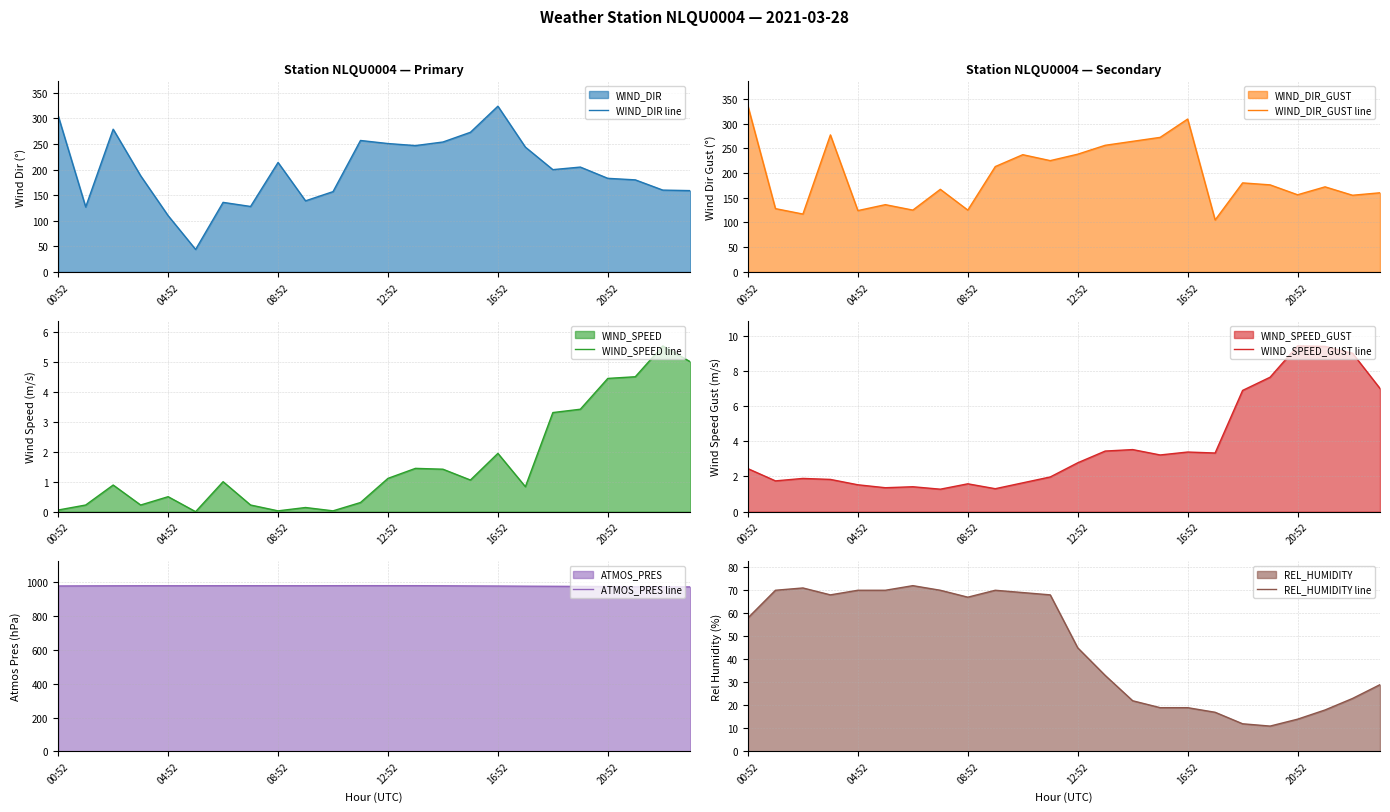

Where is REL_HUMIDITY line nearest to the value 41?

12:52